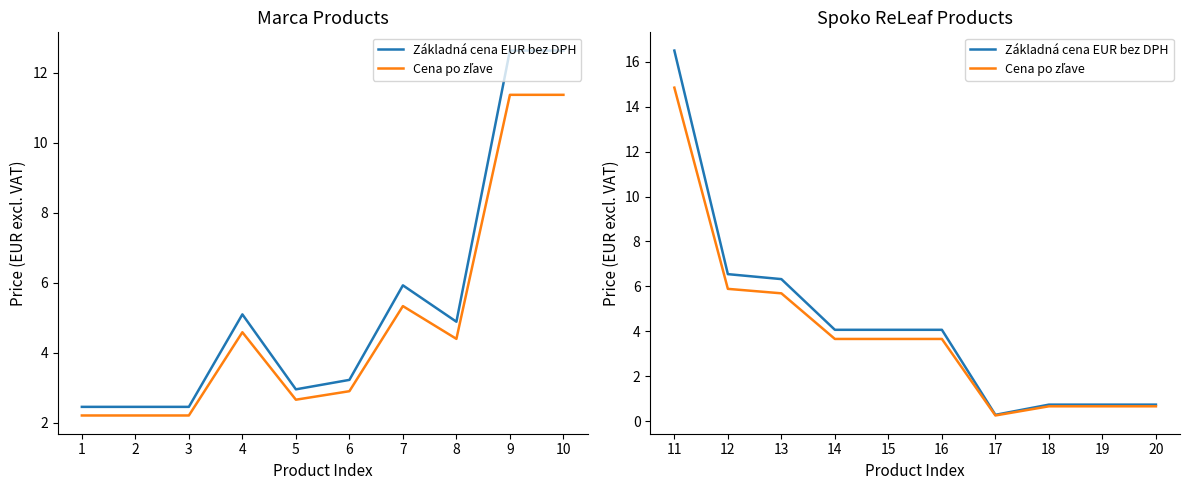

What is the highest value of the Základná cena EUR bez DPH series?

16.5